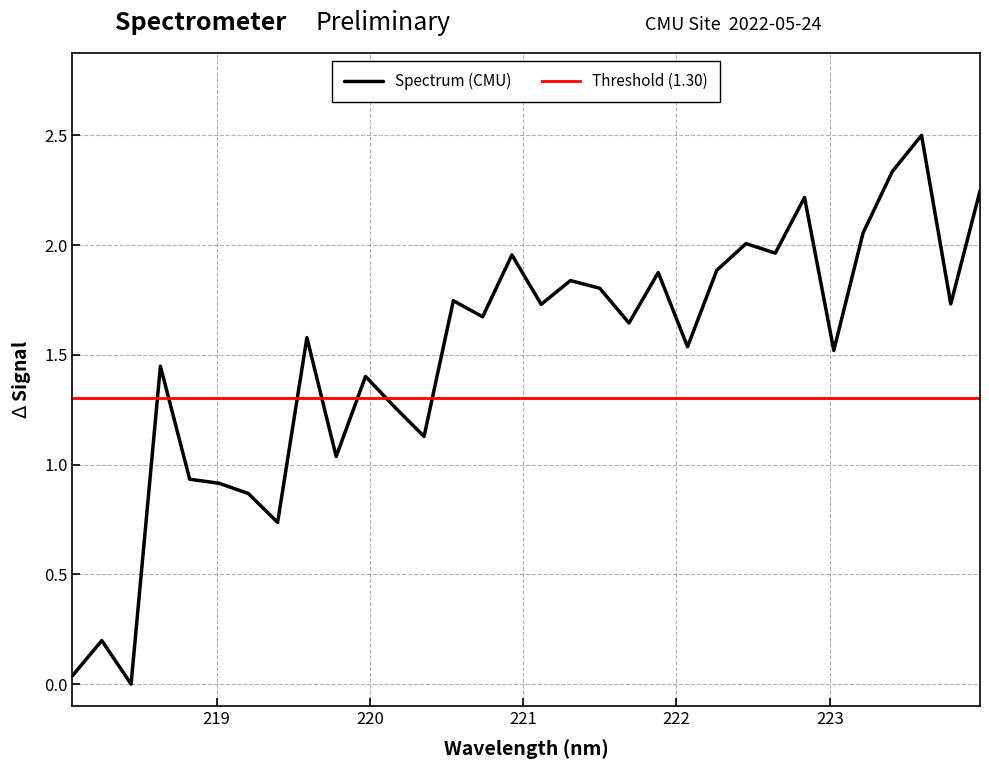

True or false: there are more than 2 points higher than both neighbors.

True